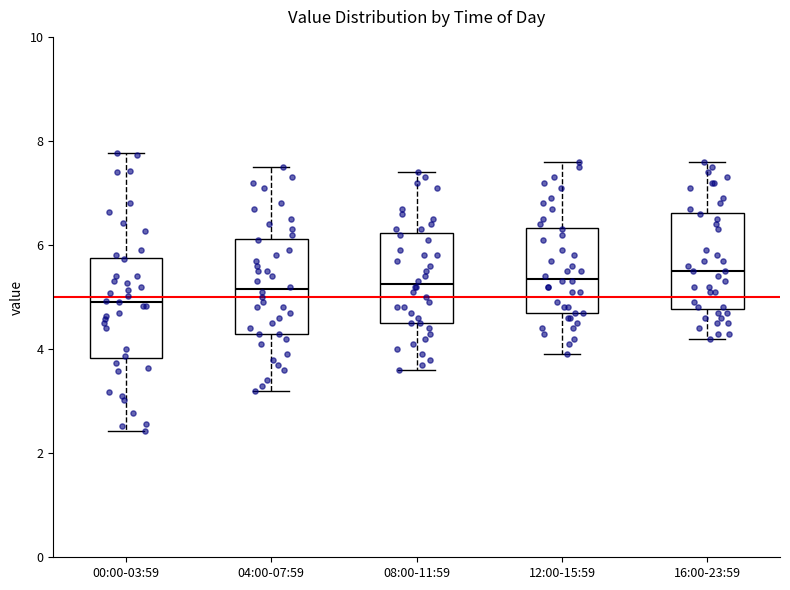

Where is the upper edge of the box for 12:00-15:59 on the y-axis? The values are not printed on the chart, so give them approximately, as read against the axis.

6.4